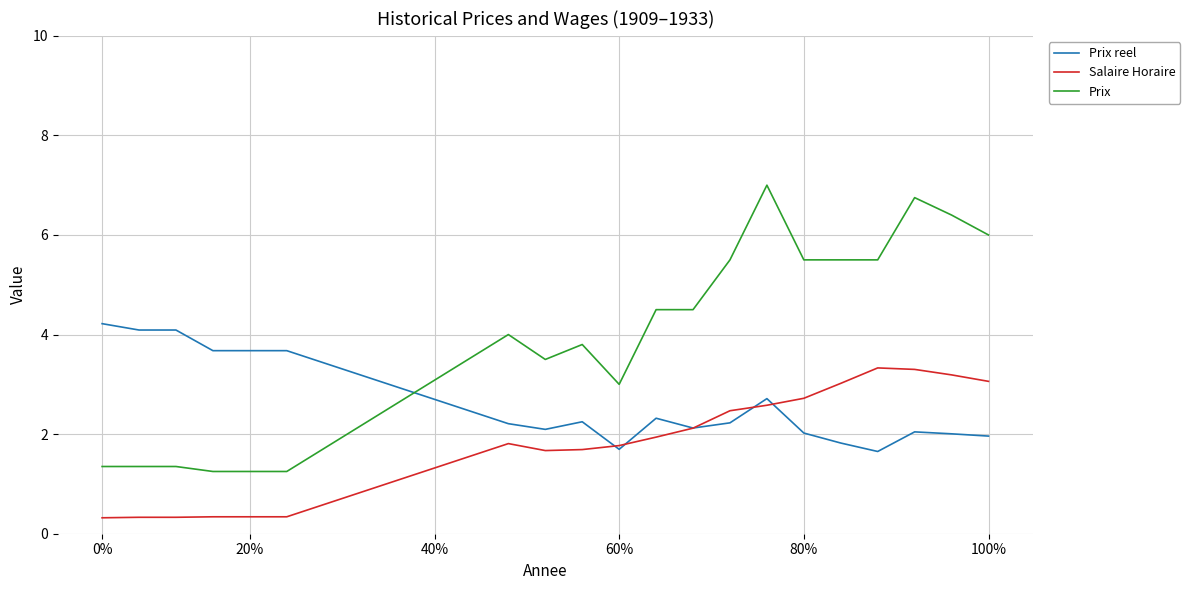

What is the greatest value displayed?

7.0